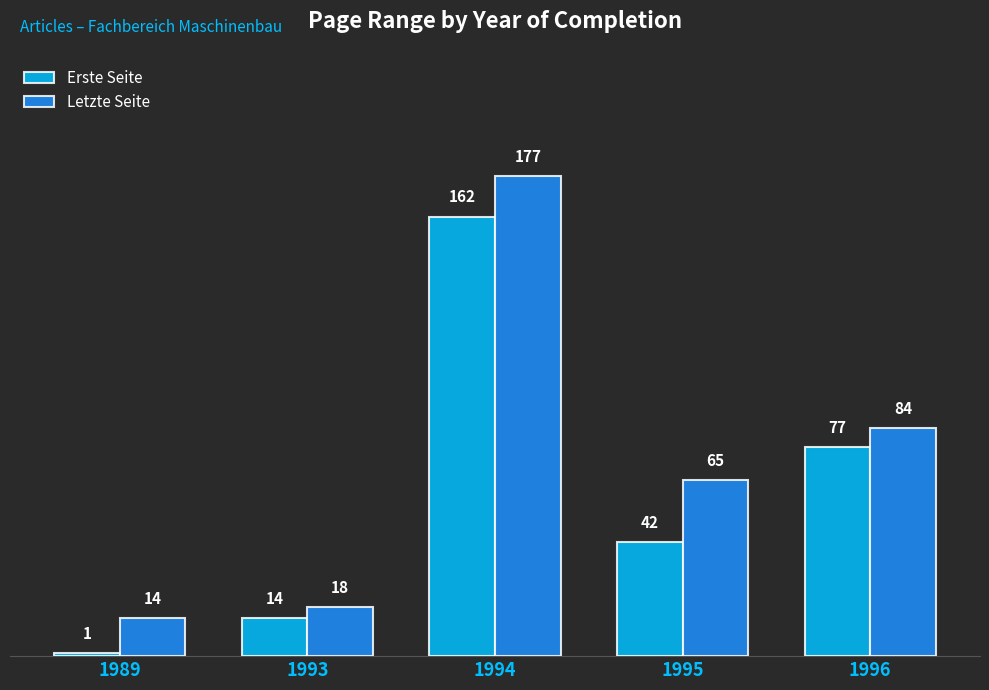

True or false: Erste Seite has a value of 1 at 1989.

True